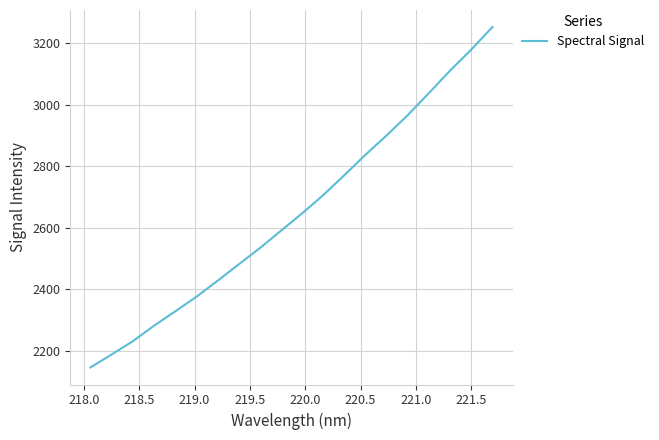

What is the greatest value displayed?

3252.5